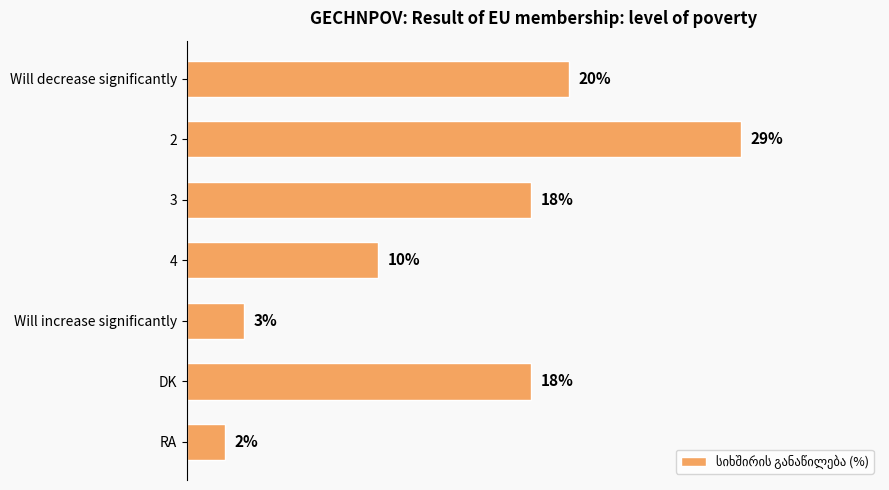

At which category does the chart reach its minimum across all series?

RA